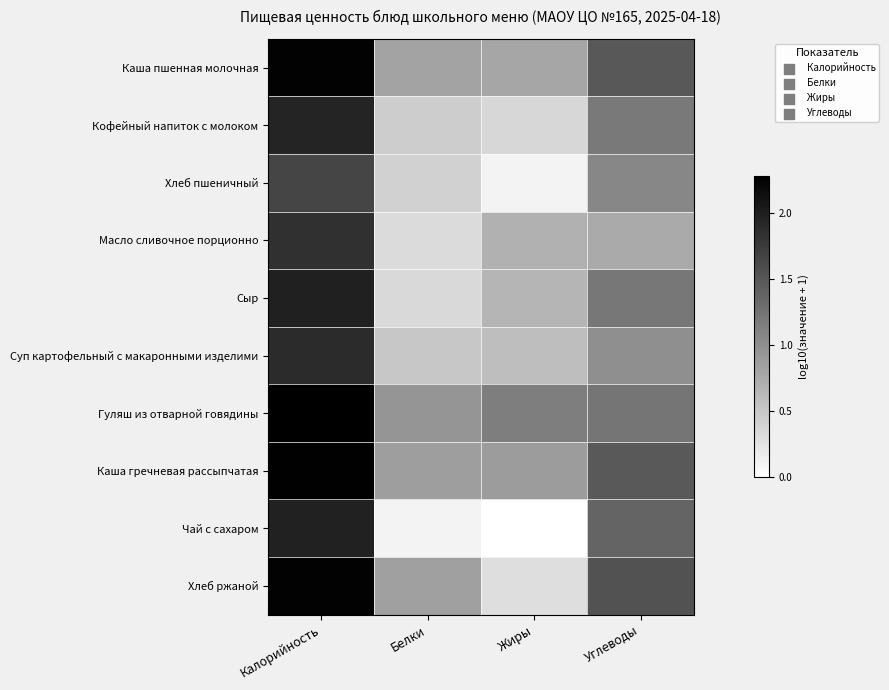

Reading right to left, transcribe all the data shown in this chart.

Каша пшенная молочная: Углеводы=1.5	Жиры=0.8	Белки=0.8	Калорийность=2.2
Кофейный напиток с молоком: Углеводы=1.2	Жиры=0.4	Белки=0.4	Калорийность=1.9
Хлеб пшеничный: Углеводы=1.1	Жиры=0.1	Белки=0.4	Калорийность=1.7
Масло сливочное порционно: Углеводы=0.8	Жиры=0.7	Белки=0.3	Калорийность=1.8
Сыр: Углеводы=1.2	Жиры=0.7	Белки=0.3	Калорийность=2.0
Суп картофельный с макаронными изделими: Углеводы=1.0	Жиры=0.6	Белки=0.5	Калорийность=1.9
Гуляш из отварной говядины: Углеводы=1.2	Жиры=1.1	Белки=0.9	Калорийность=2.3
Каша гречневая рассыпчатая: Углеводы=1.5	Жиры=0.9	Белки=0.9	Калорийность=2.2
Чай с сахаром: Углеводы=1.4	Жиры=0.0	Белки=0.1	Калорийность=2.0
Хлеб ржаной: Углеводы=1.5	Жиры=0.3	Белки=0.8	Калорийность=2.2